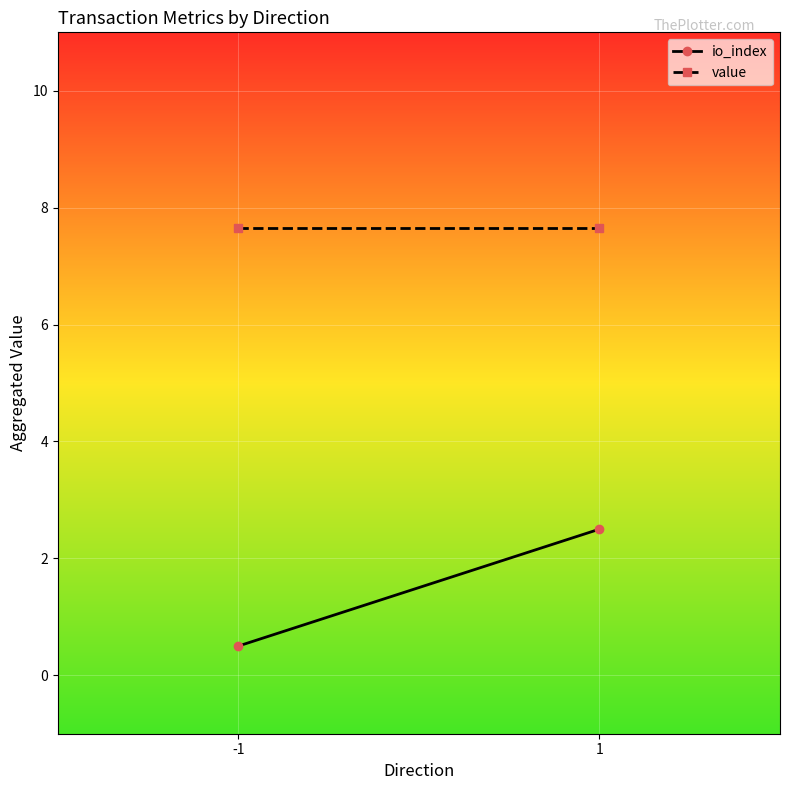

The value of value at 1 is 7.6. True or false?

True